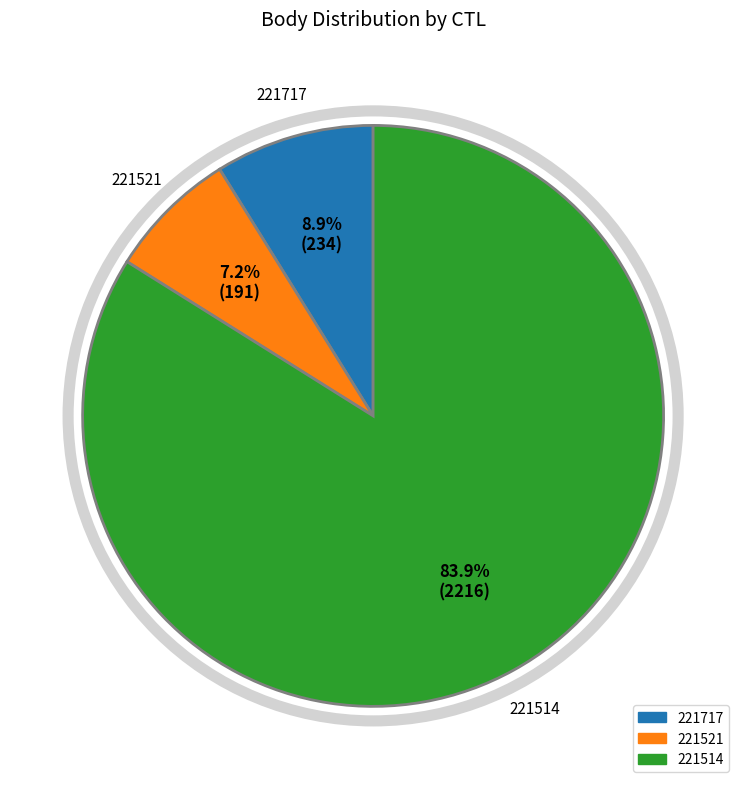

Count the number of slices in the pie.

3